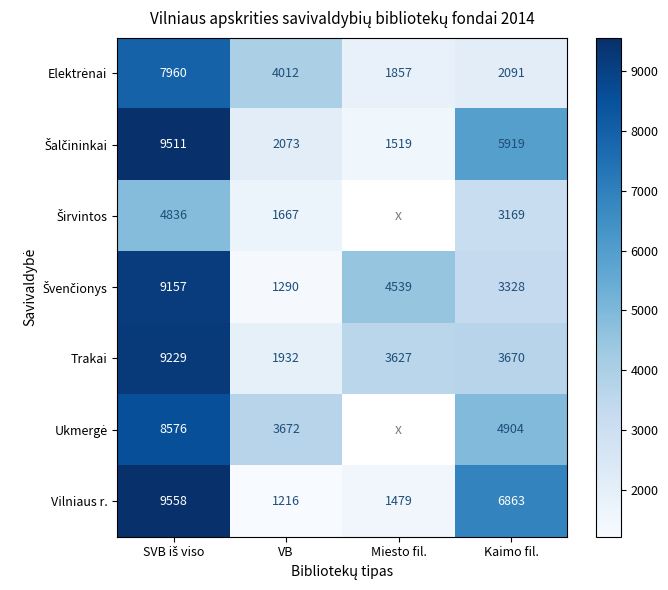

What is the difference between the highest and lowest values at VB?

2796